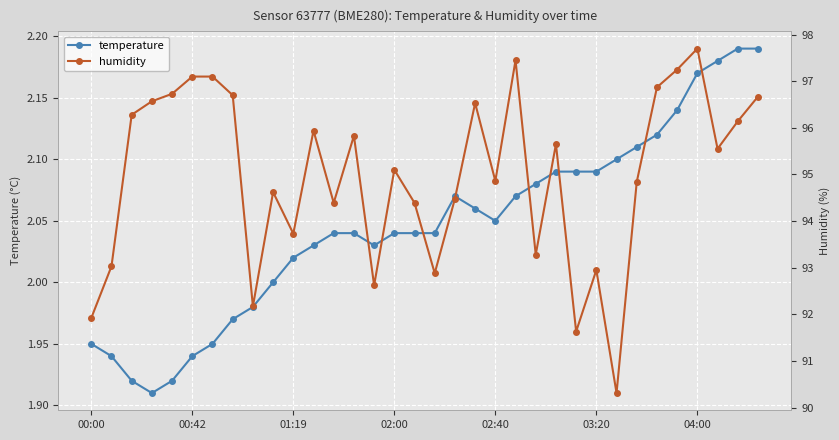

True or false: temperature has more than 0 points higher than both neighbors.

True